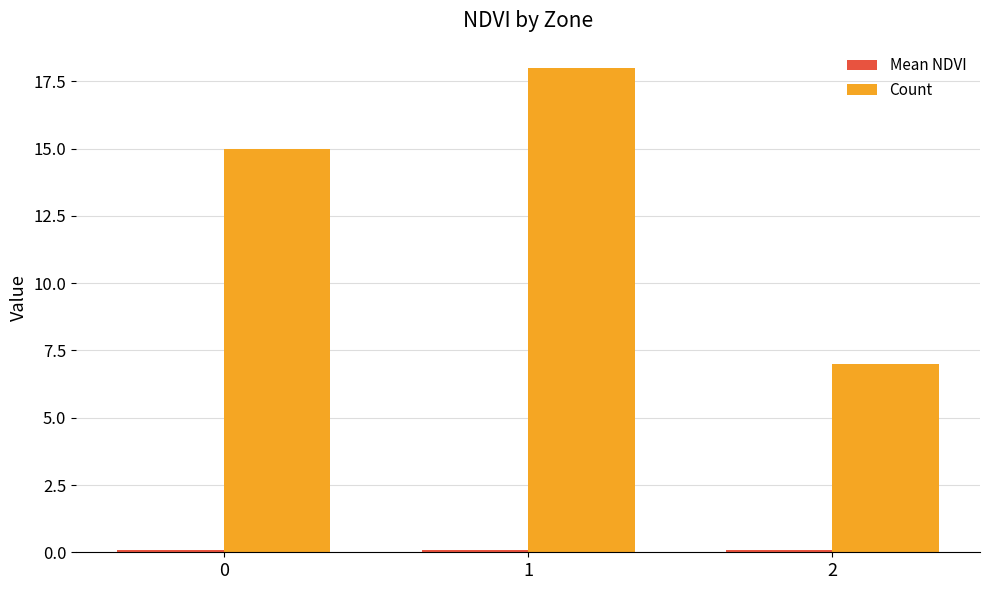

What is the greatest value displayed?

18.0